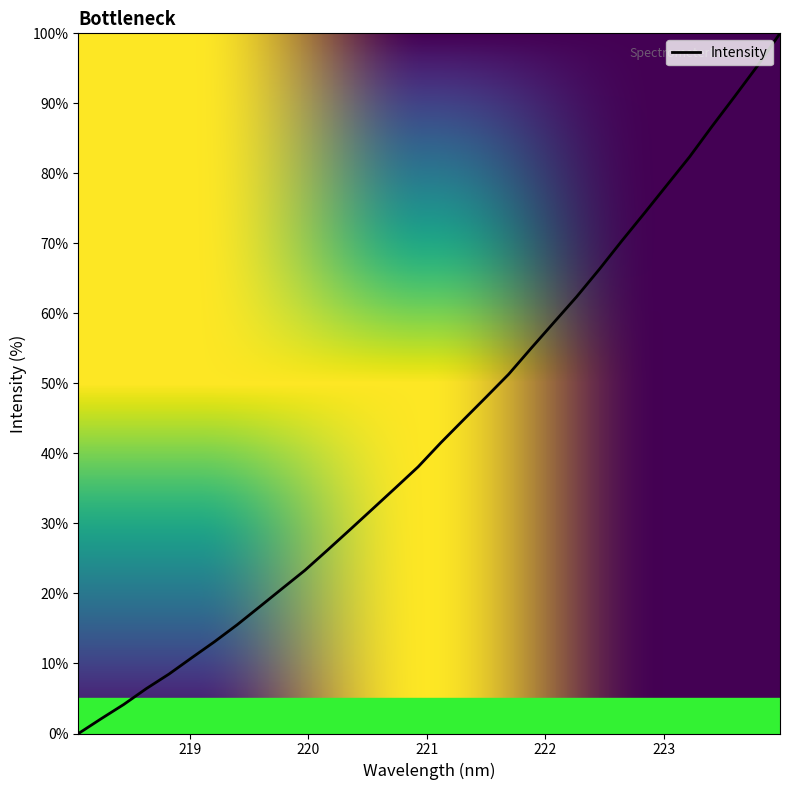

How many lines are shown in the chart?

1